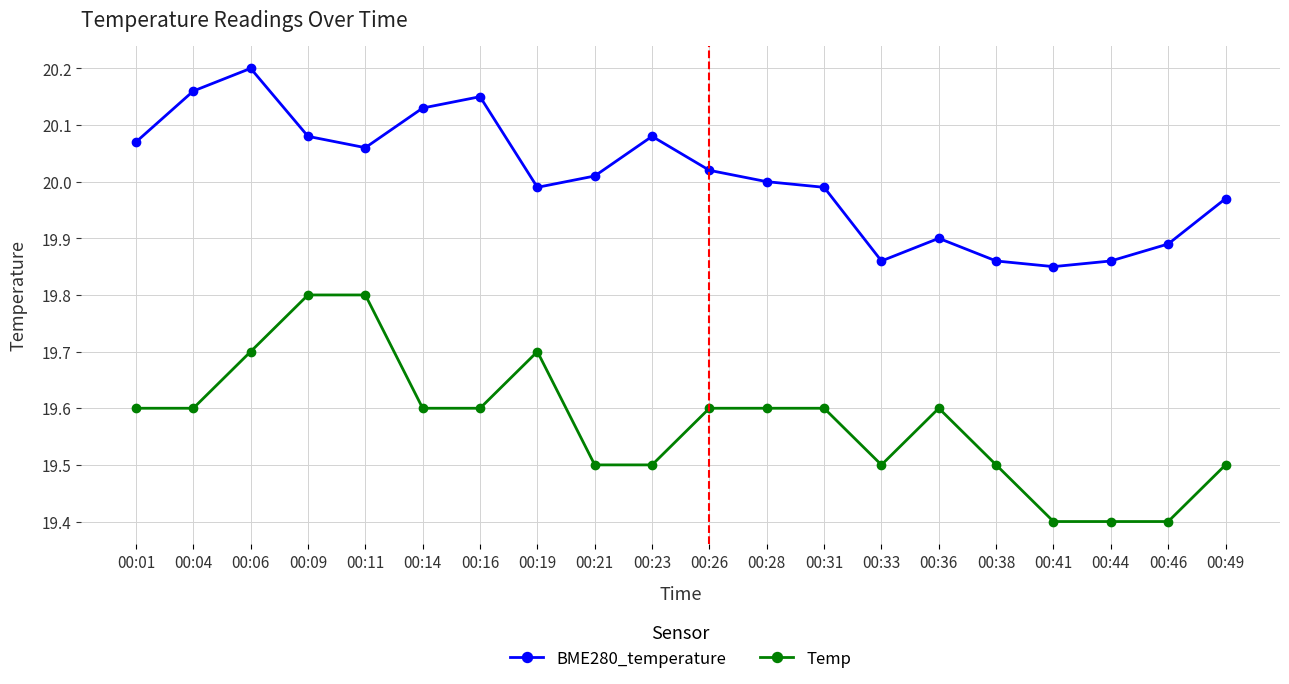

What is the difference between the second highest and second lowest values in the Temp series?

0.4